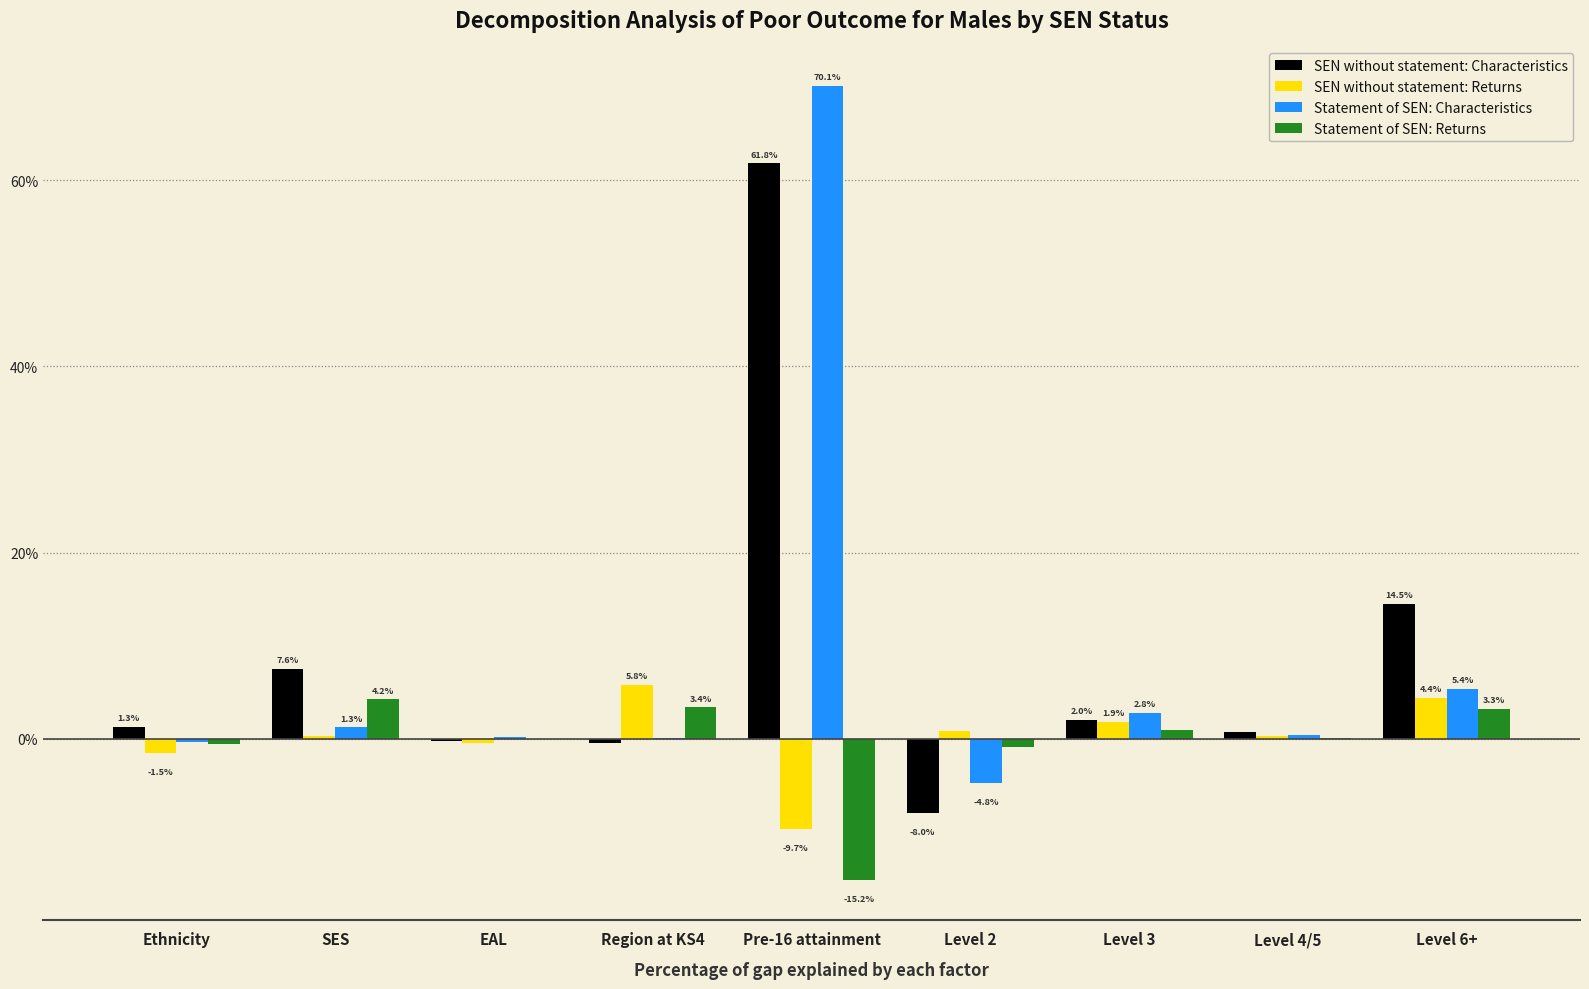

Where is SEN without statement: Characteristics nearest to the value 26?

Level 6+